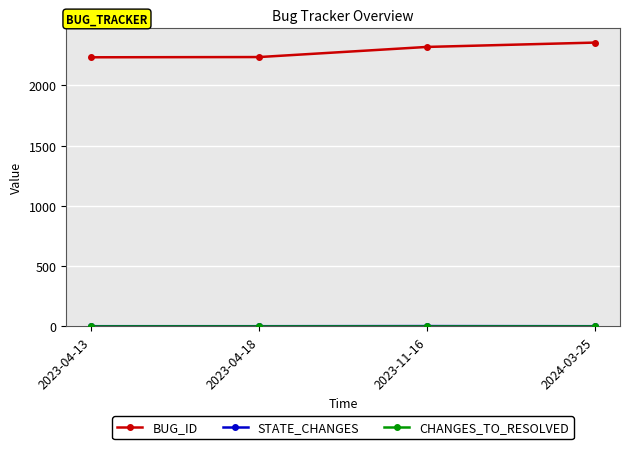

Is this an area chart (filled region under the line)?

No